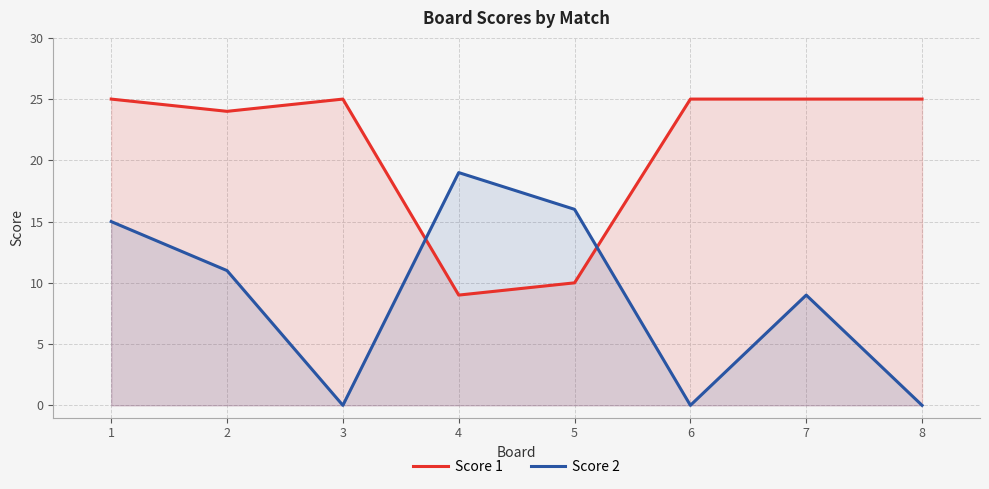

Reading left to right, what are all the values shown in this chart?

Score 1: 1=25	2=24	3=25	4=9	5=10	6=25	7=25	8=25
Score 2: 1=15	2=11	3=0	4=19	5=16	6=0	7=9	8=0